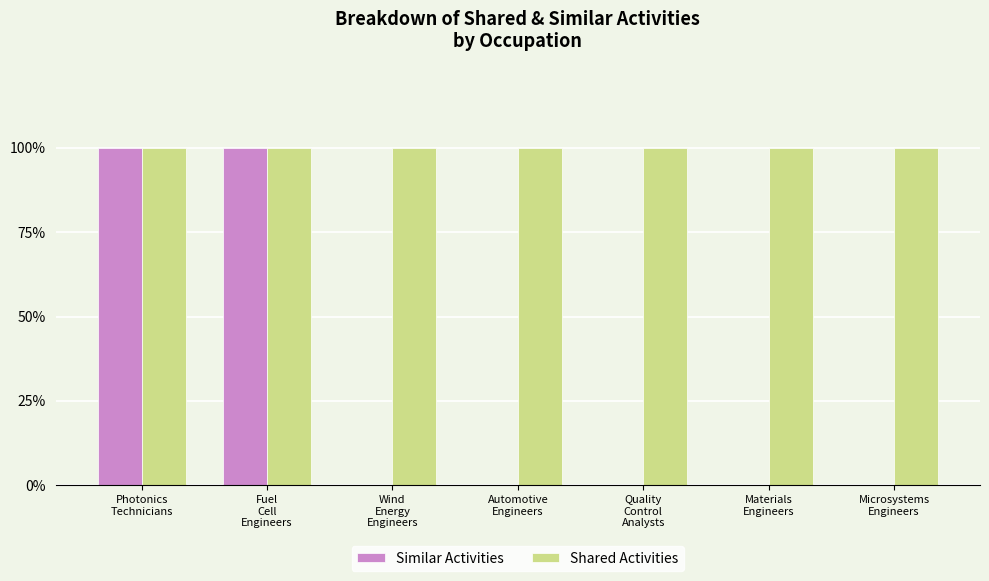

What are all the series names shown in the legend?

Similar Activities, Shared Activities